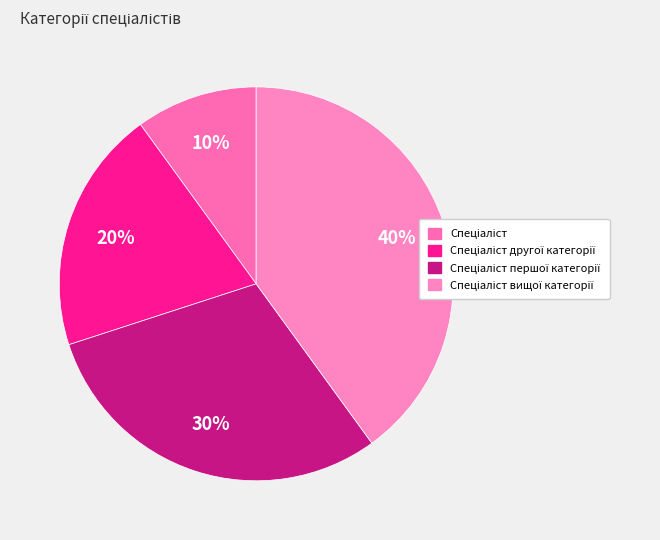

To the nearest percent, what is the combined percentage of Спеціаліст вищої категорії and Спеціаліст другої категорії?

60%